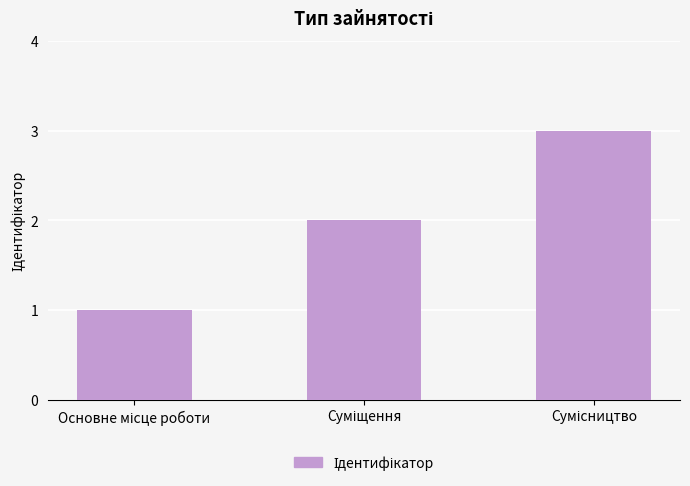

What is the value of the 3rd bar from the left?

3